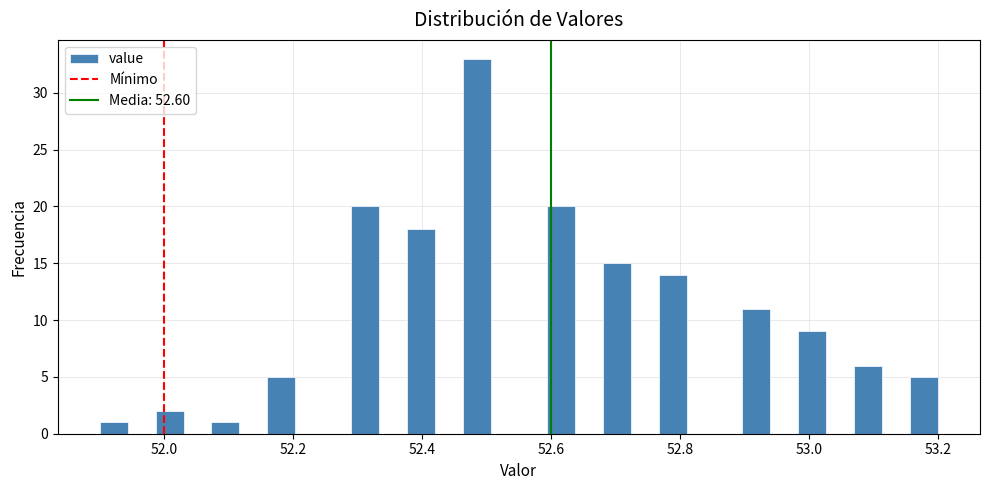

Around what value on the x-axis is the tallest bar? Give the approximate position of its centre, as read against the axis.

52.48